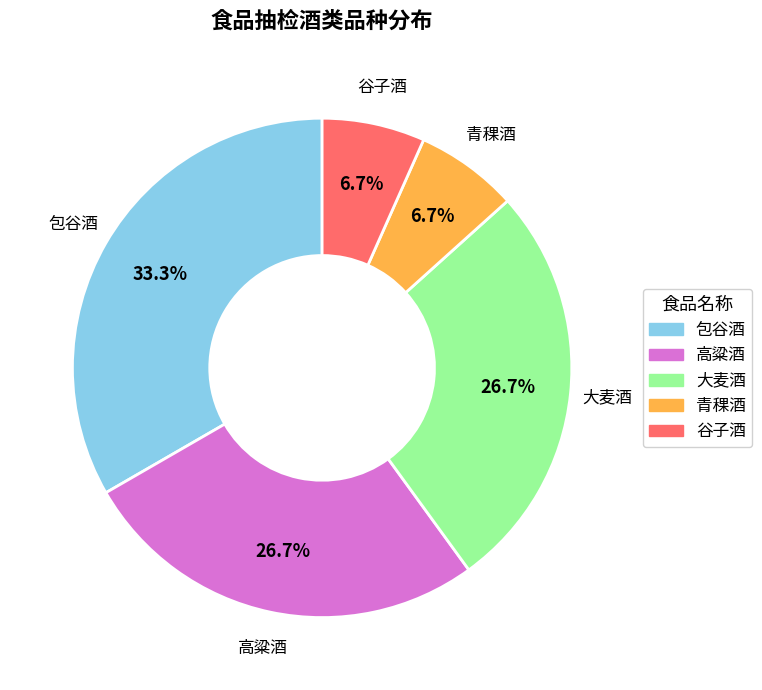

Count the number of slices in the pie.

5